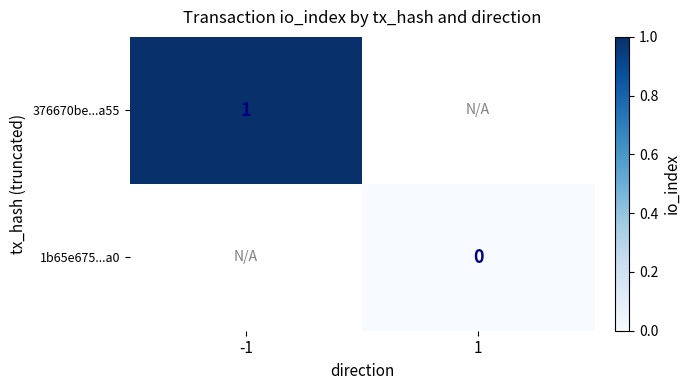

Is it true that 376670be...a55 equals 1 at -1?

True